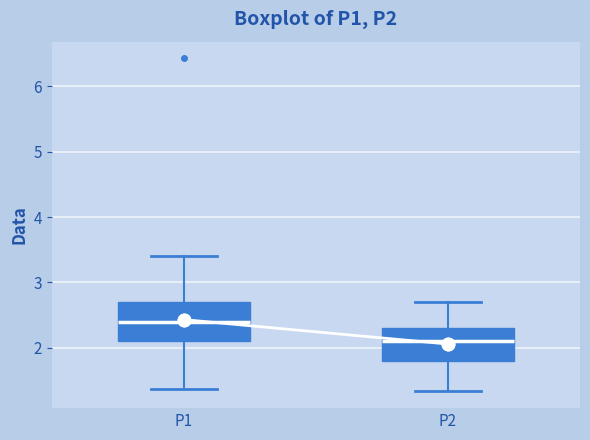

Comparing the boxes themselves (not the whiskers), which one is the tallest?

P1